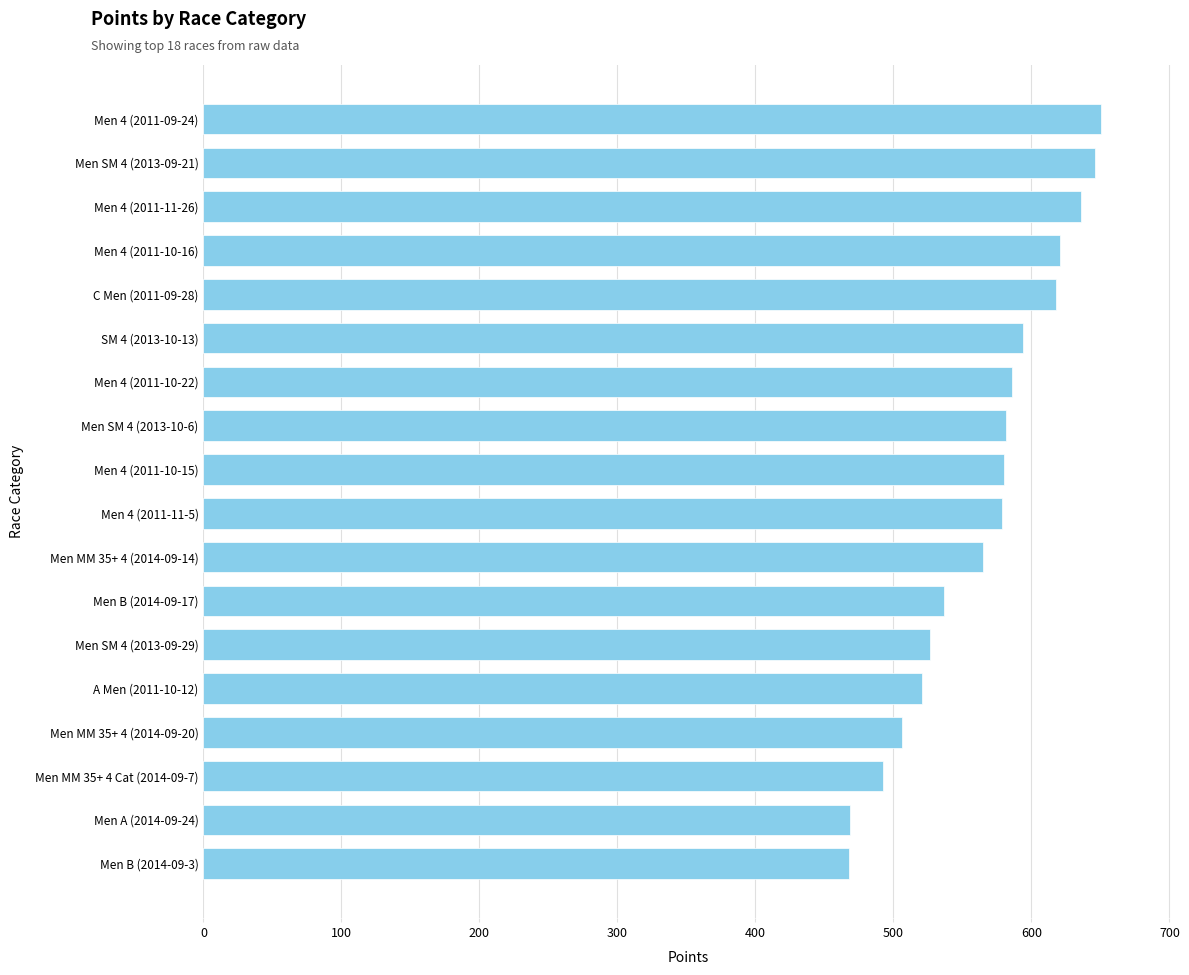

What is the ratio of the value at Men 4 (2011-10-15) to the value at Men B (2014-09-3)?

1.2